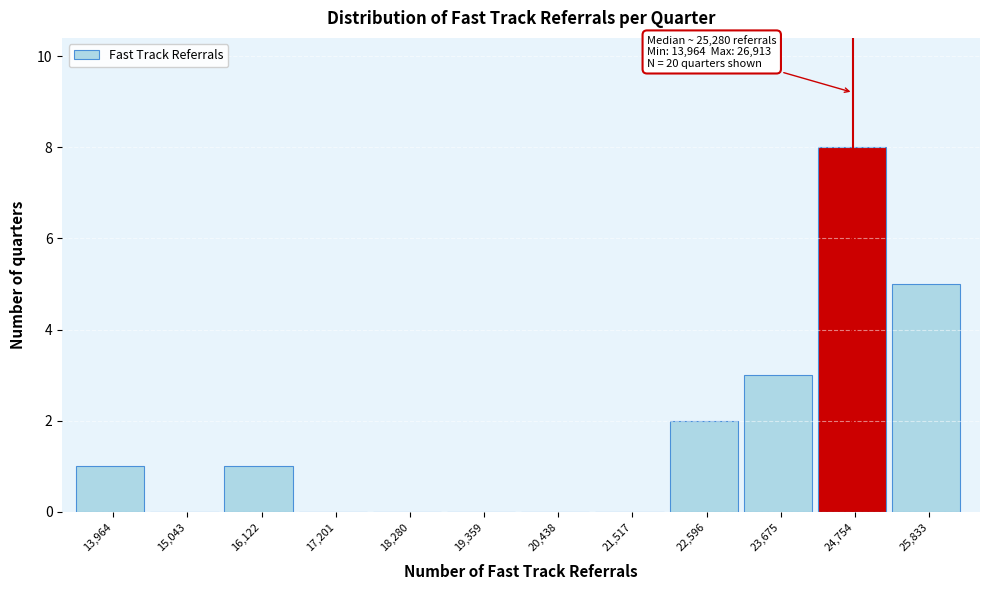

Reading left to right, what are all the values shown in this chart?

13,964=1	15,043=0	16,122=1	17,201=0	18,280=0	19,359=0	20,438=0	21,517=0	22,596=2	23,675=3	24,754=8	25,833=5